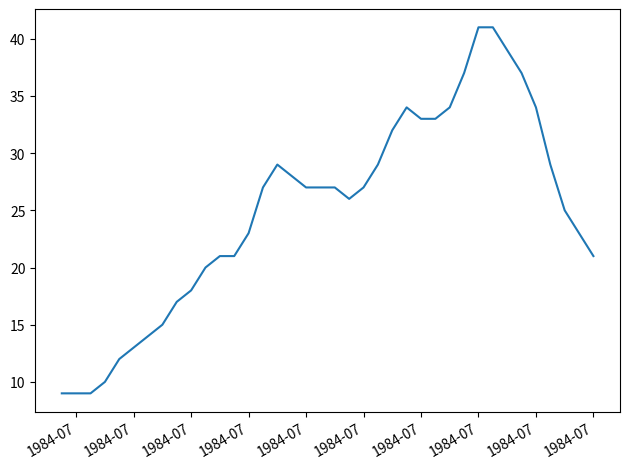

What is the difference between the maximum and minimum values?

32